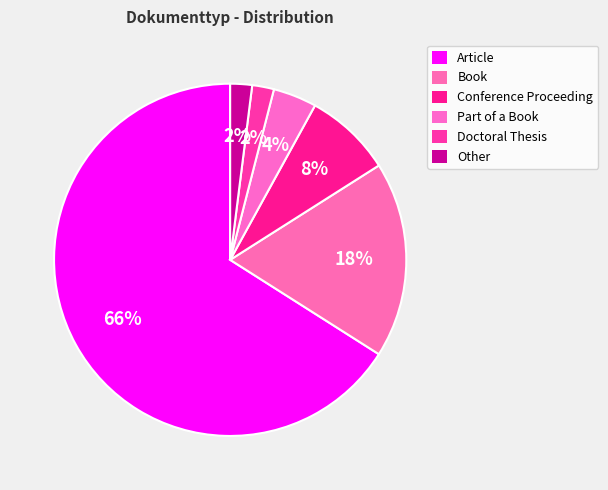

Which slice is the smallest?

Doctoral Thesis